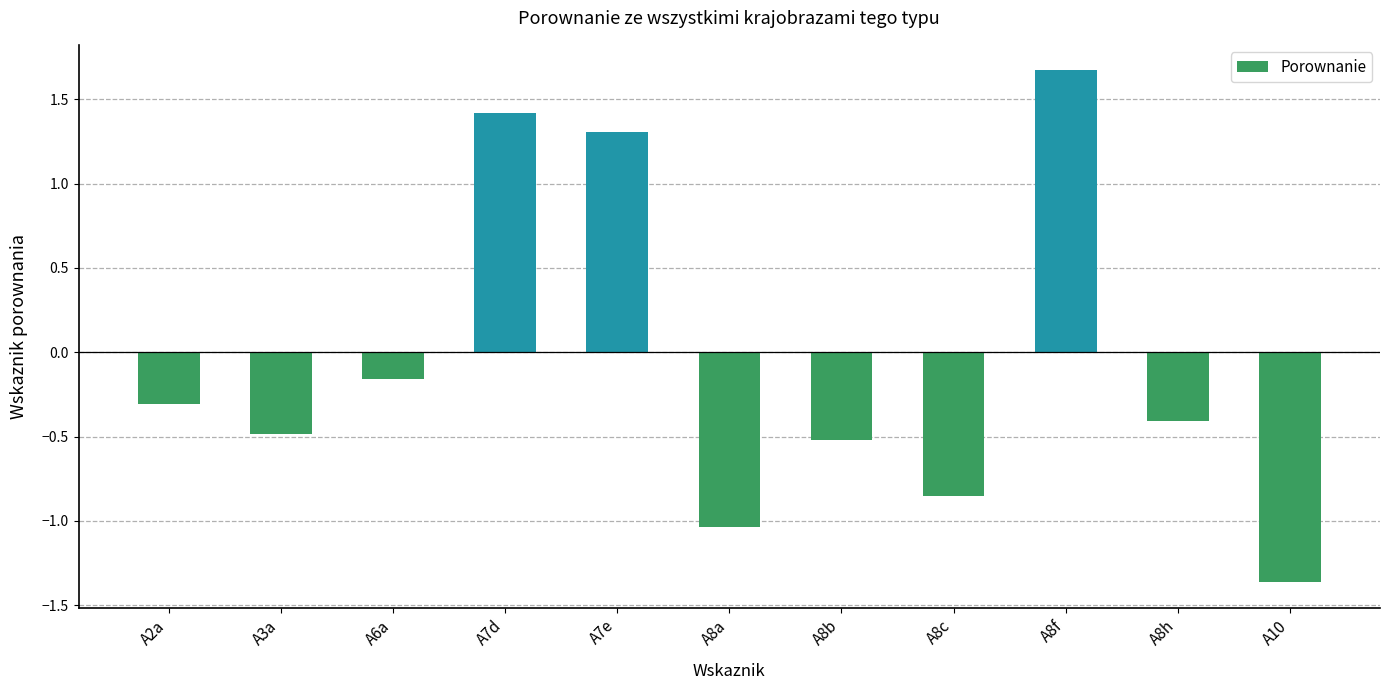

Rank the categories by value from highest to lowest.

A8f, A7d, A7e, A6a, A2a, A8h, A3a, A8b, A8c, A8a, A10